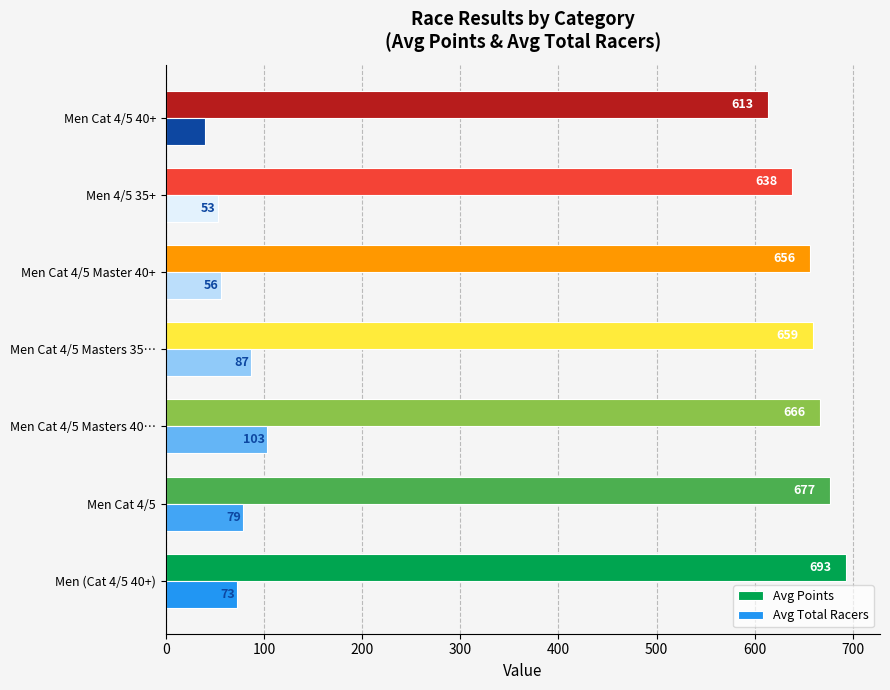

Which series has the largest range (max minus min)?

Avg Points